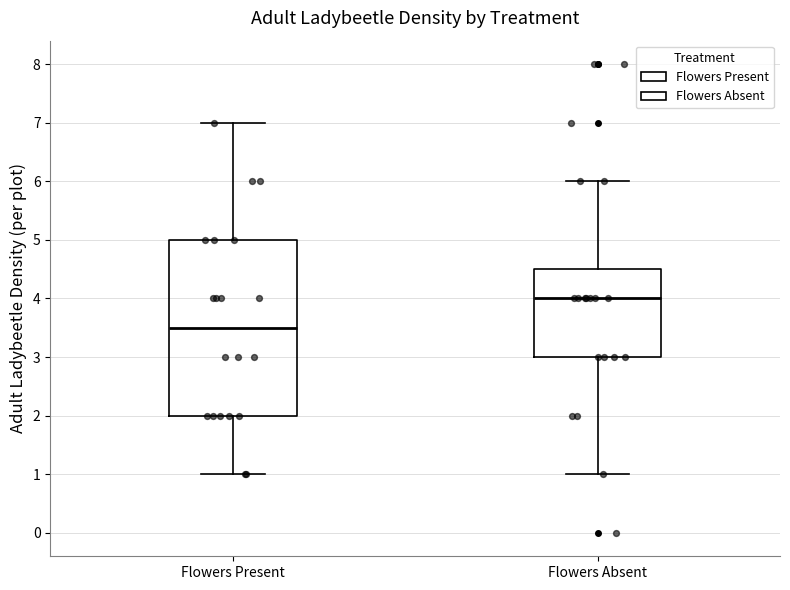

Which box's median line is the highest?

Flowers Absent